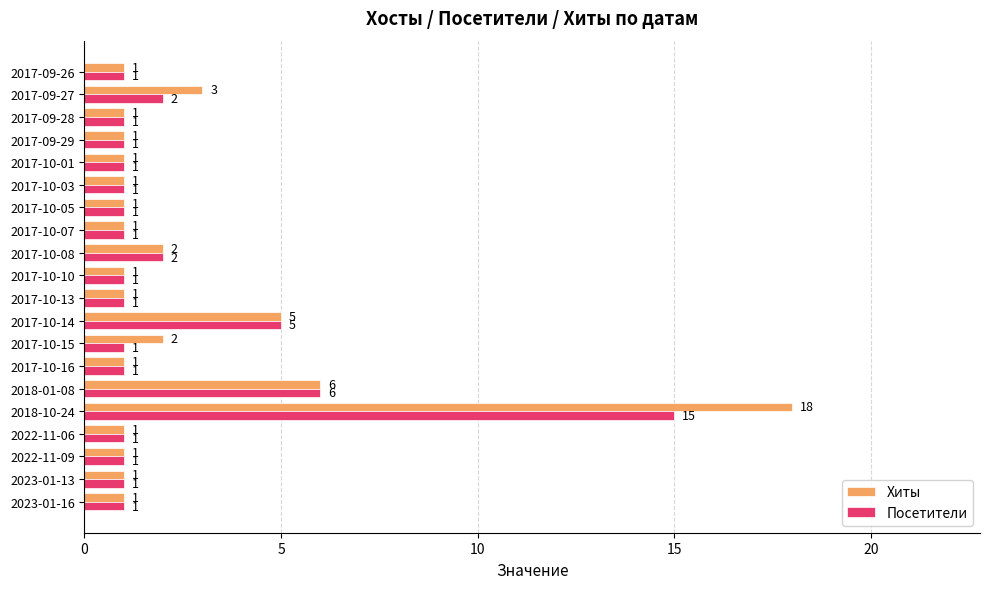

List the series in order of their peak value, lowest first.

Посетители, Хиты